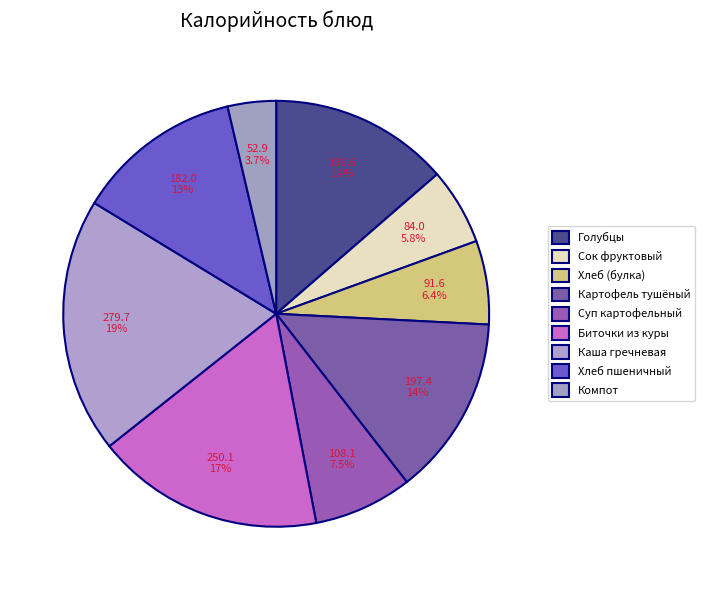

How many slices are in this pie chart?

9